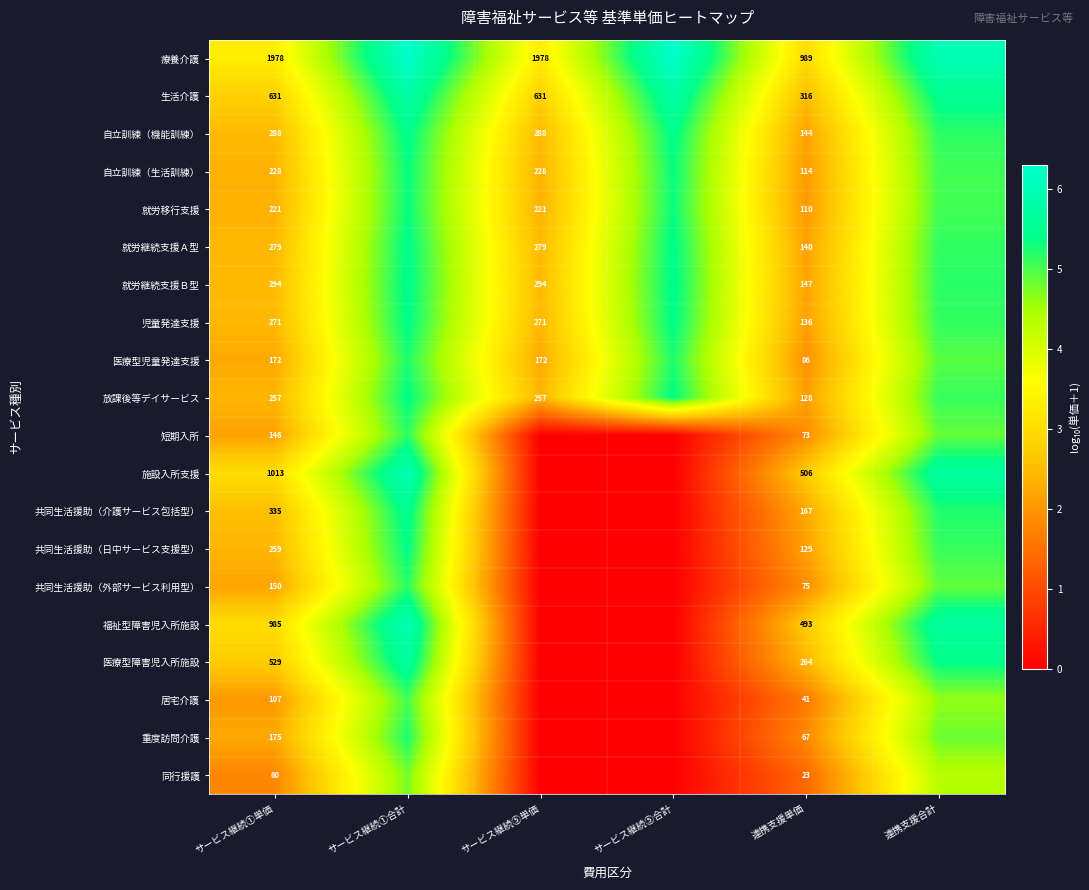

Is the value of 児童発達支援 at 連携支援単価 greater than the value of 同行援護 at サービス継続①単価?

Yes